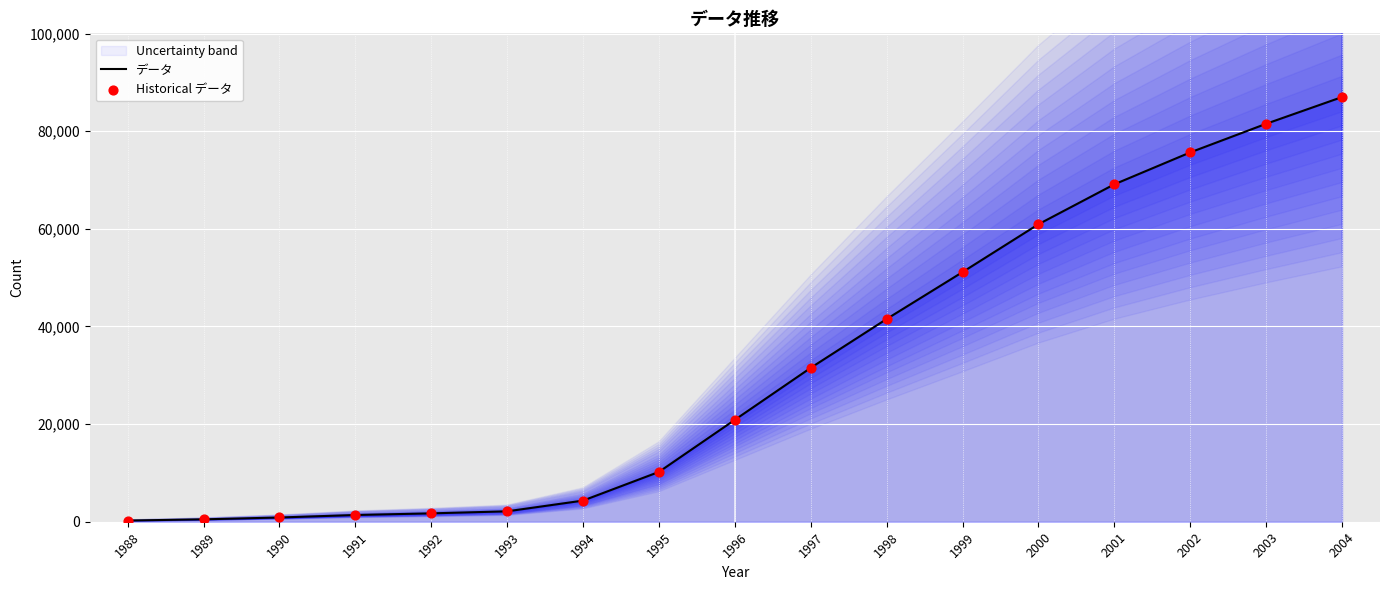

At how many categories does at least one series exceed 61278?

4